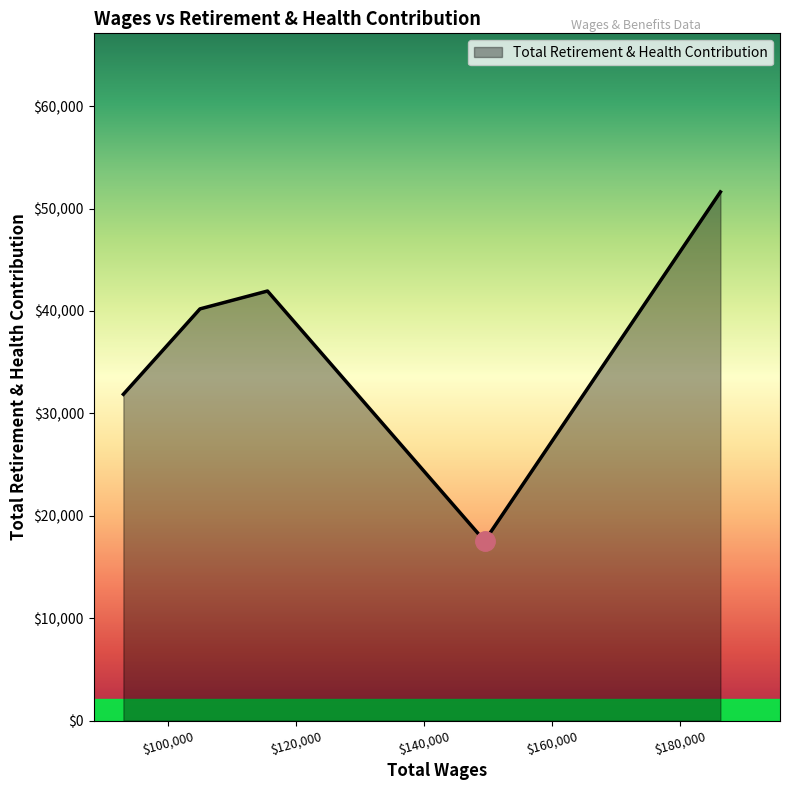

What is the smallest value displayed?

17538